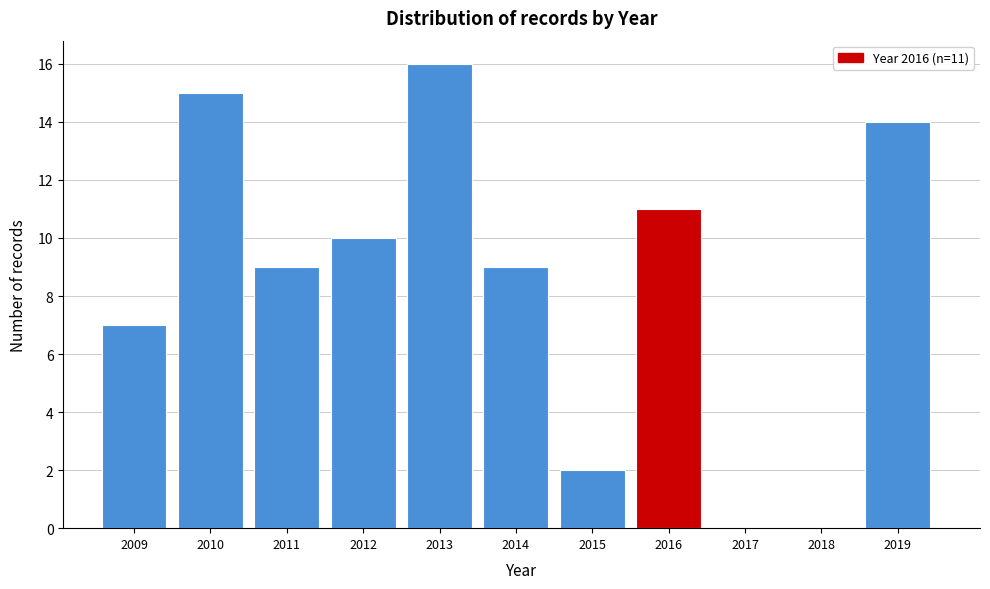

Reading left to right, list all the values displayed in this chart.

2009=7	2010=15	2011=9	2012=10	2013=16	2014=9	2015=2	2016=11	2017=0	2018=0	2019=14